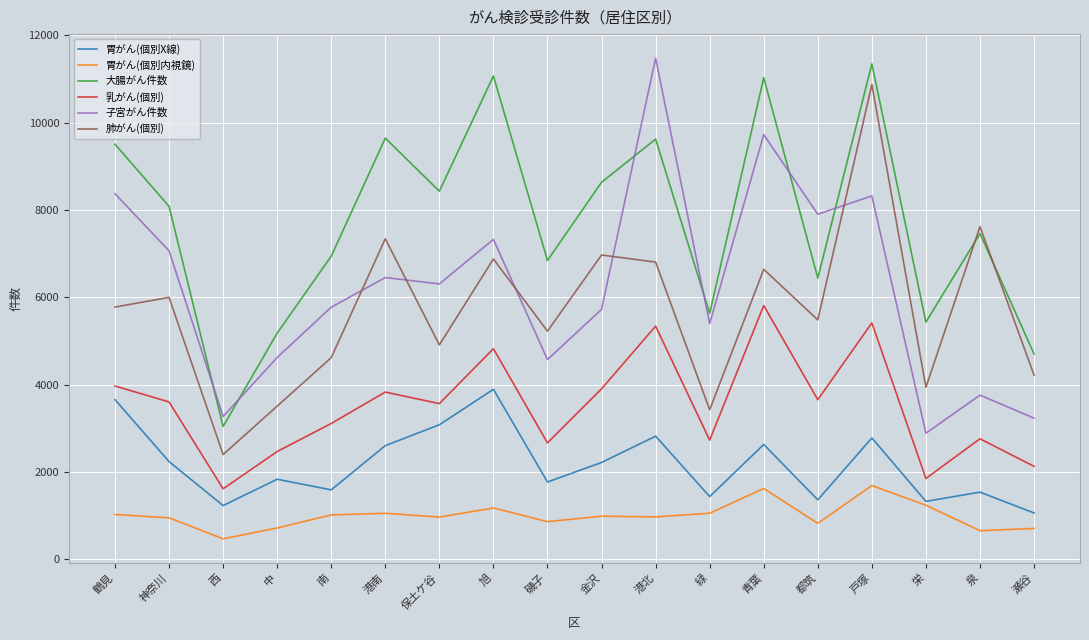

What is the difference between the maximum and minimum values in the 肺がん(個別) series?

8476